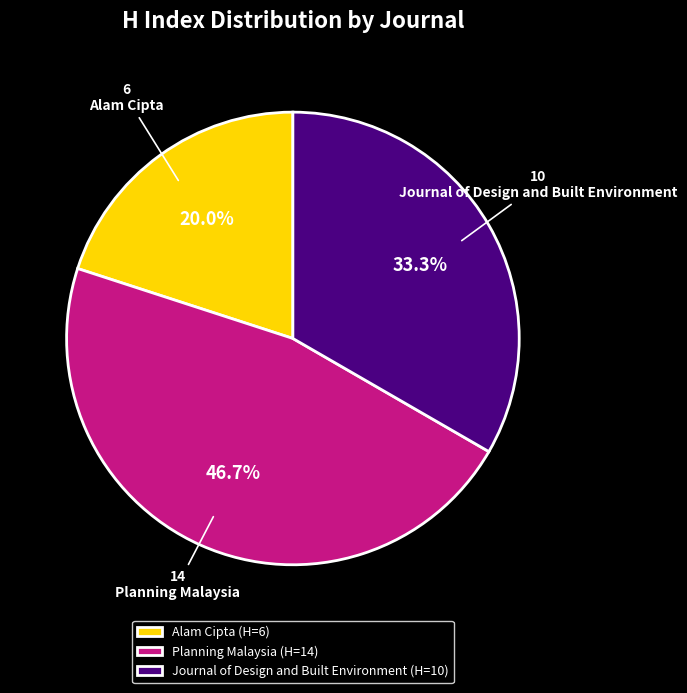

Count the number of slices in the pie.

3